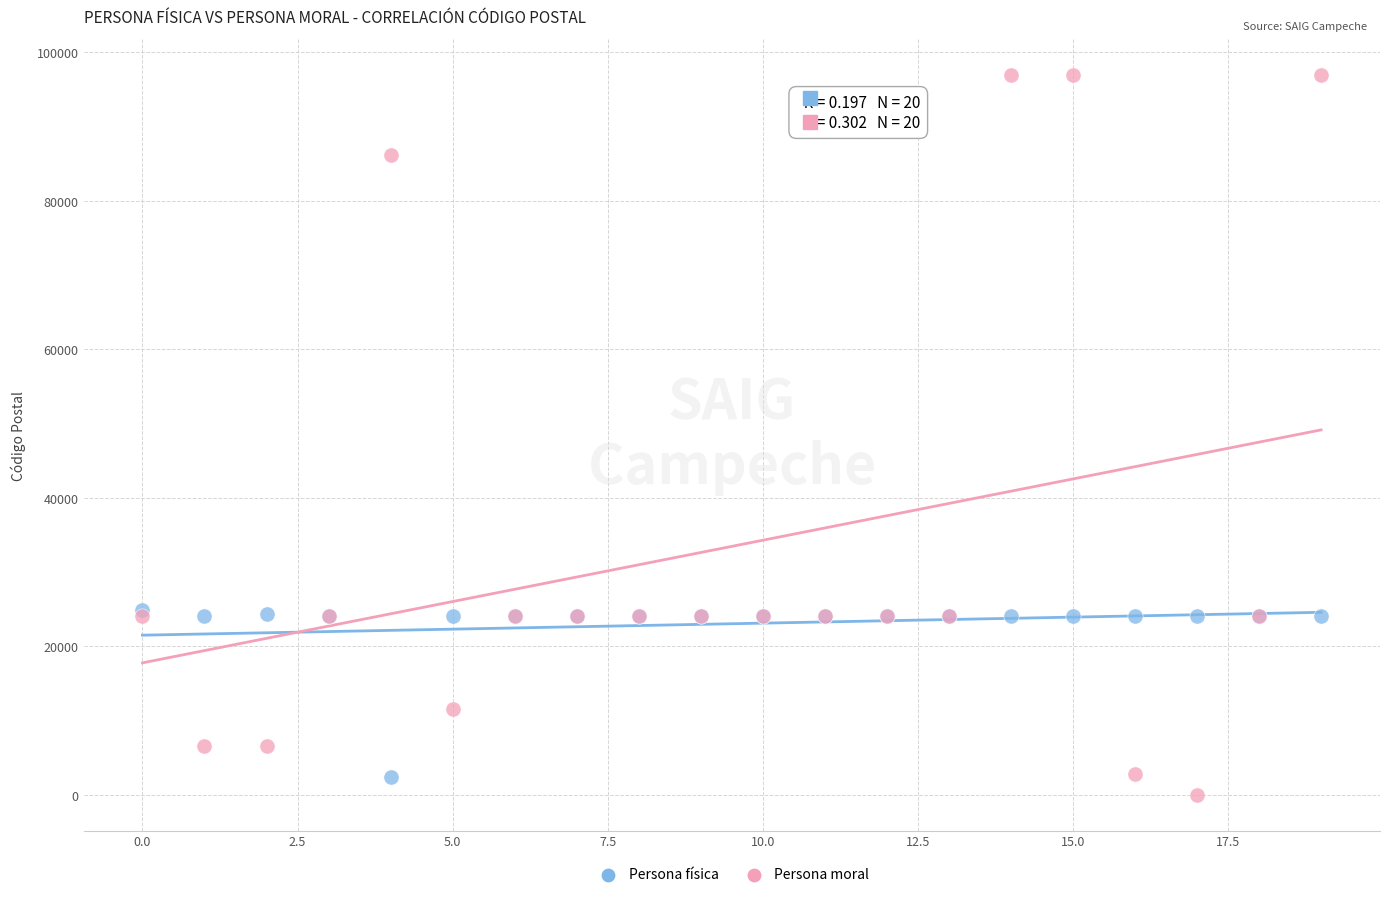

In the Persona física series, what Y value is closest to 13651?

24040